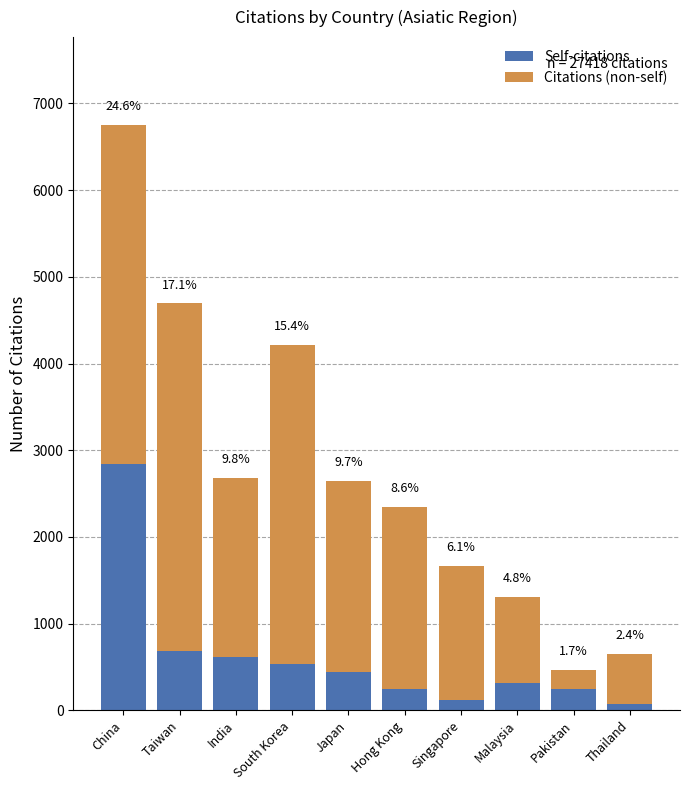

At which label does Citations (non-self) first exceed 2103?

China